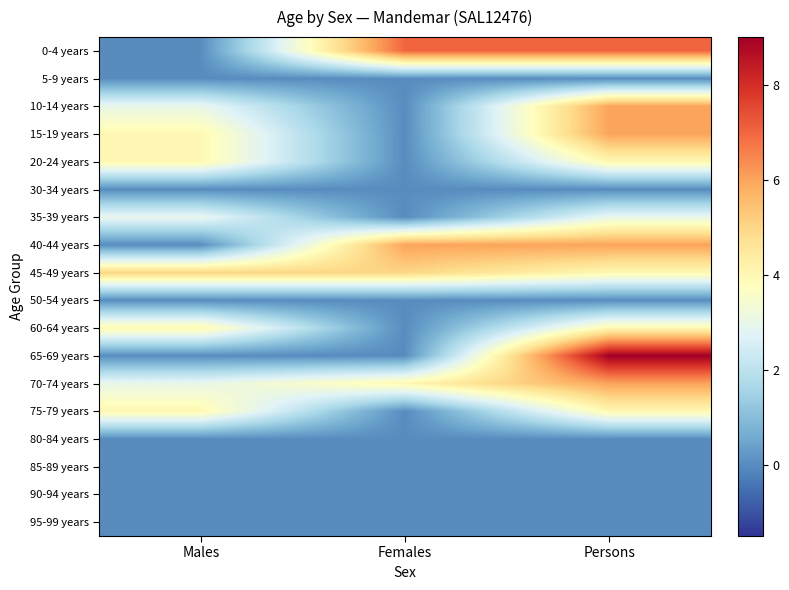

Reading left to right, list all the values displayed in this chart.

0-4 years: Males=0	Females=7	Persons=7
5-9 years: Males=0	Females=0	Persons=0
10-14 years: Males=3	Females=0	Persons=6
15-19 years: Males=4	Females=0	Persons=6
20-24 years: Males=4	Females=0	Persons=4
30-34 years: Males=0	Females=0	Persons=0
35-39 years: Males=3	Females=0	Persons=3
40-44 years: Males=0	Females=6	Persons=6
45-49 years: Males=5	Females=5	Persons=4
50-54 years: Males=0	Females=0	Persons=0
60-64 years: Males=4	Females=0	Persons=4
65-69 years: Males=0	Females=0	Persons=9
70-74 years: Males=3	Females=4	Persons=6
75-79 years: Males=4	Females=0	Persons=4
80-84 years: Males=0	Females=0	Persons=0
85-89 years: Males=0	Females=0	Persons=0
90-94 years: Males=0	Females=0	Persons=0
95-99 years: Males=0	Females=0	Persons=0